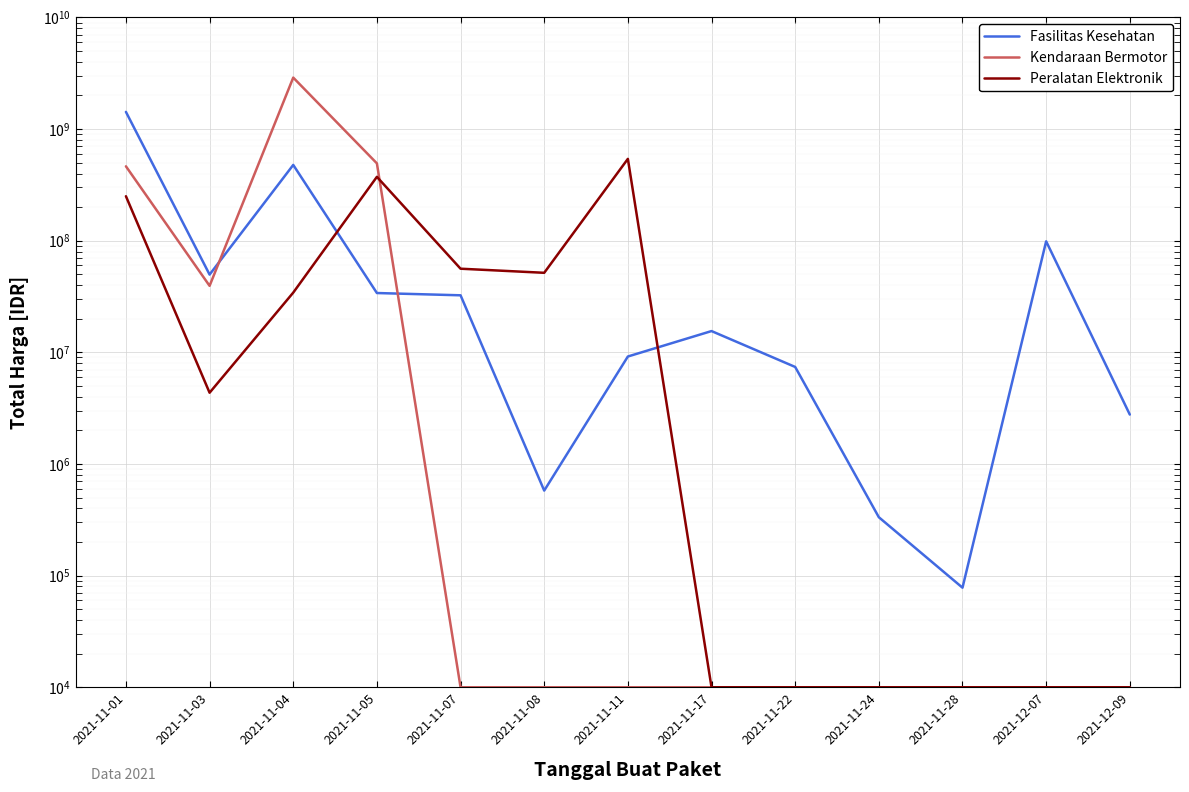

Which series has the largest total across all categories?

Kendaraan Bermotor